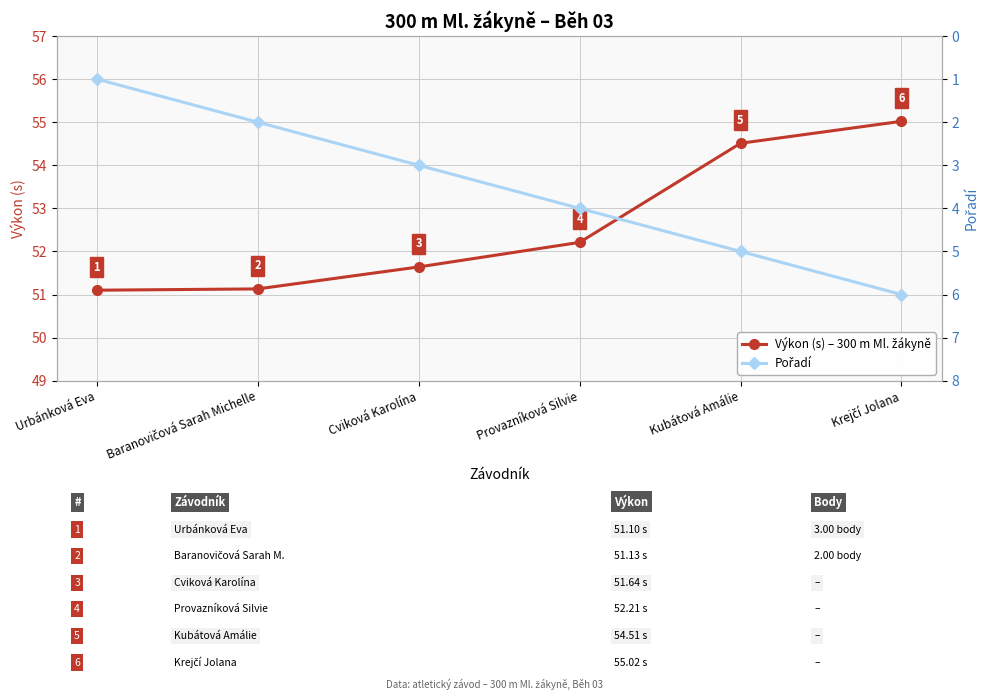

True or false: Výkon (s) – 300 m Ml. žákyně has more than 2 points higher than both neighbors.

False